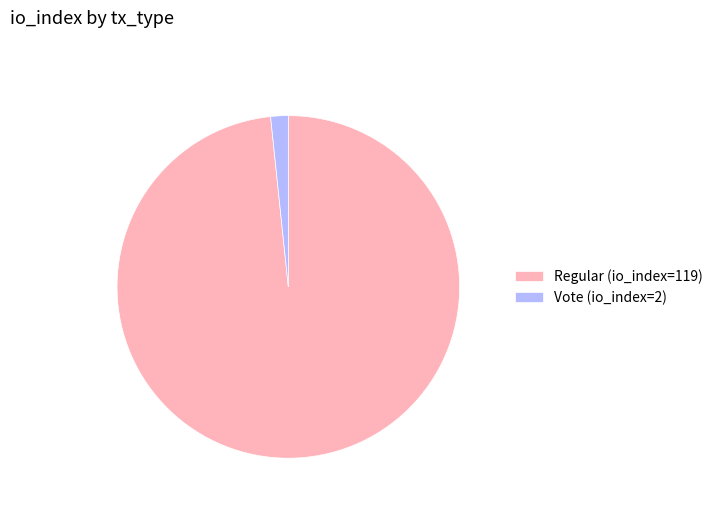

True or false: Regular (io_index=119) accounts for 90% of the total.

False